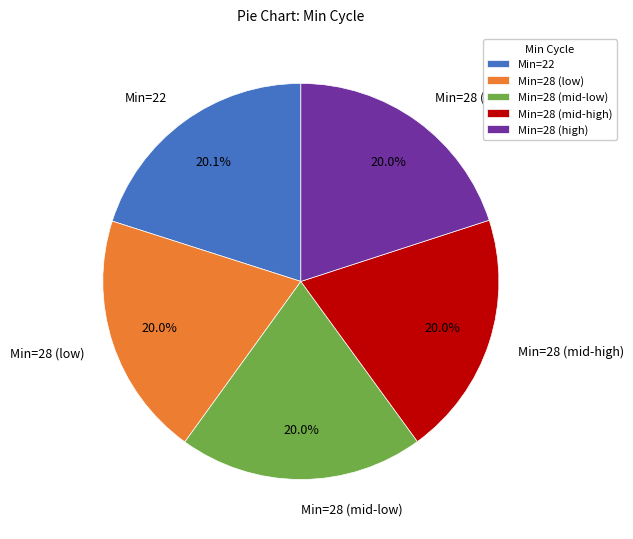

Is Min=28 (mid-low) the majority of the pie?

No